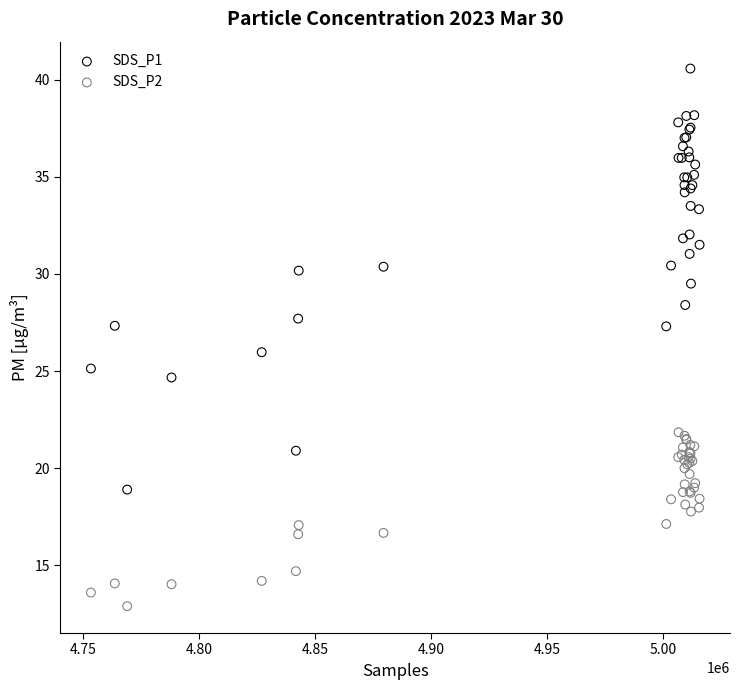

Which series has the largest Y range (max minus min)?

SDS_P1